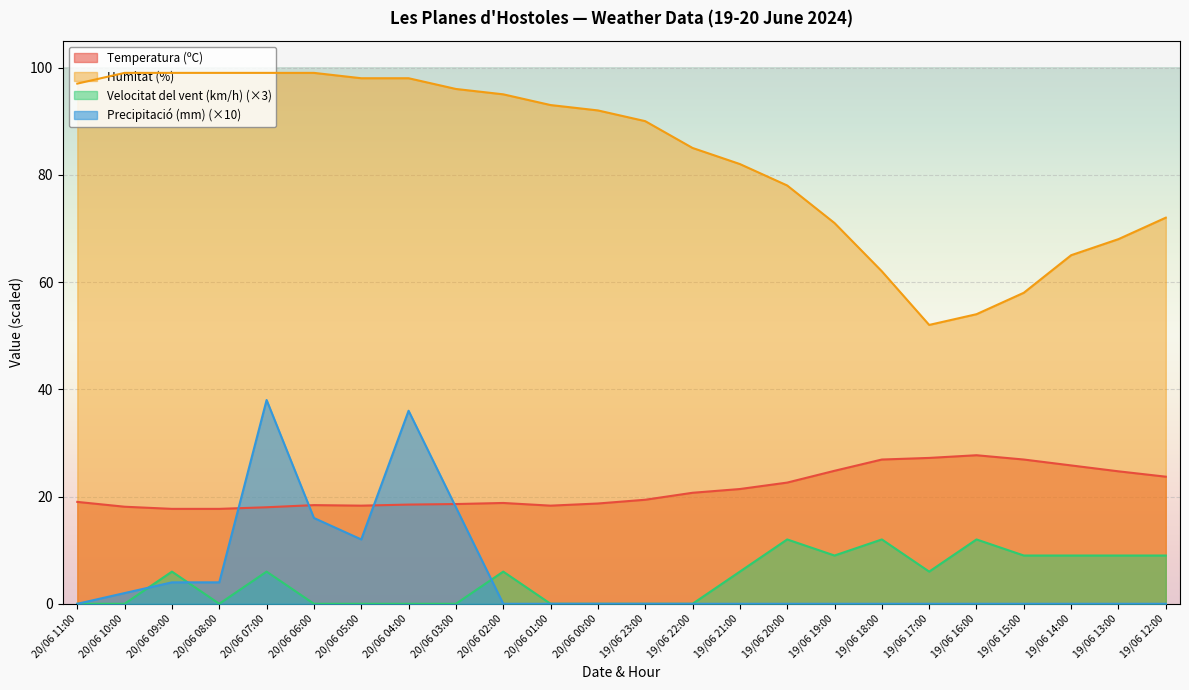

Reading left to right, what are all the values shown in this chart?

Temperatura (ºC): 20/06 11:00=19.0	20/06 10:00=18.1	20/06 09:00=17.7	20/06 08:00=17.7	20/06 07:00=18.0	20/06 06:00=18.4	20/06 05:00=18.3	20/06 04:00=18.5	20/06 03:00=18.6	20/06 02:00=18.8	20/06 01:00=18.3	20/06 00:00=18.7	19/06 23:00=19.4	19/06 22:00=20.7	19/06 21:00=21.4	19/06 20:00=22.6	19/06 19:00=24.8	19/06 18:00=26.9	19/06 17:00=27.2	19/06 16:00=27.7	19/06 15:00=26.9	19/06 14:00=25.8	19/06 13:00=24.7	19/06 12:00=23.7
Humitat (%): 20/06 11:00=97.0	20/06 10:00=99.0	20/06 09:00=99.0	20/06 08:00=99.0	20/06 07:00=99.0	20/06 06:00=99.0	20/06 05:00=98.0	20/06 04:00=98.0	20/06 03:00=96.0	20/06 02:00=95.0	20/06 01:00=93.0	20/06 00:00=92.0	19/06 23:00=90.0	19/06 22:00=85.0	19/06 21:00=82.0	19/06 20:00=78.0	19/06 19:00=71.0	19/06 18:00=62.0	19/06 17:00=52.0	19/06 16:00=54.0	19/06 15:00=58.0	19/06 14:00=65.0	19/06 13:00=68.0	19/06 12:00=72.0
Velocitat del vent (km/h): 20/06 11:00=0.0	20/06 10:00=0.0	20/06 09:00=6.0	20/06 08:00=0.0	20/06 07:00=6.0	20/06 06:00=0.0	20/06 05:00=0.0	20/06 04:00=0.0	20/06 03:00=0.0	20/06 02:00=6.0	20/06 01:00=0.0	20/06 00:00=0.0	19/06 23:00=0.0	19/06 22:00=0.0	19/06 21:00=6.0	19/06 20:00=12.0	19/06 19:00=9.0	19/06 18:00=12.0	19/06 17:00=6.0	19/06 16:00=12.0	19/06 15:00=9.0	19/06 14:00=9.0	19/06 13:00=9.0	19/06 12:00=9.0
Precipitació (mm): 20/06 11:00=0.0	20/06 10:00=2.0	20/06 09:00=4.0	20/06 08:00=4.0	20/06 07:00=38.0	20/06 06:00=16.0	20/06 05:00=12.0	20/06 04:00=36.0	20/06 03:00=18.0	20/06 02:00=0.0	20/06 01:00=0.0	20/06 00:00=0.0	19/06 23:00=0.0	19/06 22:00=0.0	19/06 21:00=0.0	19/06 20:00=0.0	19/06 19:00=0.0	19/06 18:00=0.0	19/06 17:00=0.0	19/06 16:00=0.0	19/06 15:00=0.0	19/06 14:00=0.0	19/06 13:00=0.0	19/06 12:00=0.0